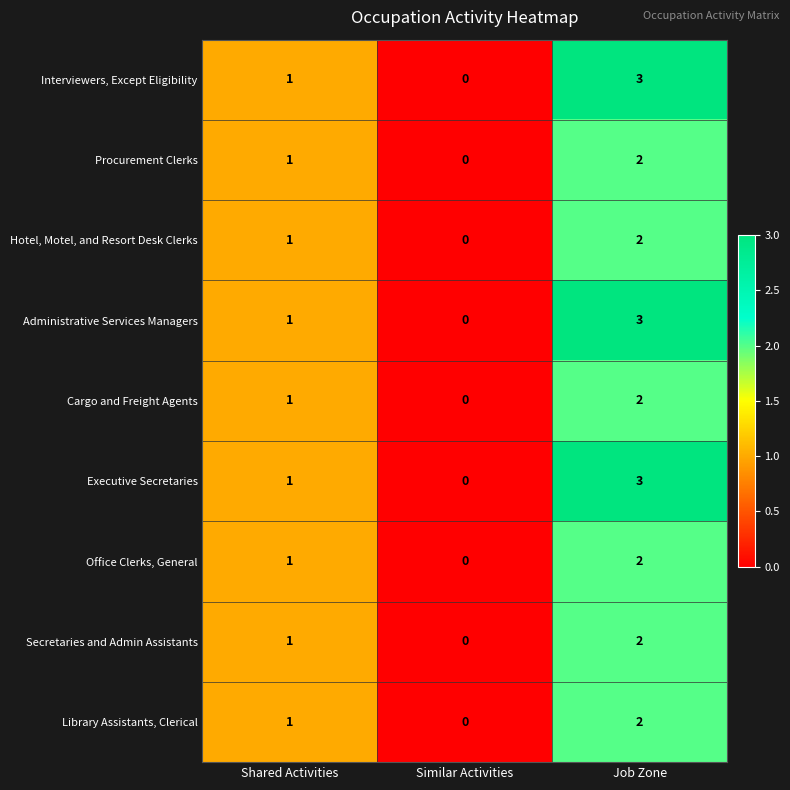

At which category is the sum across all series the highest?

Job Zone